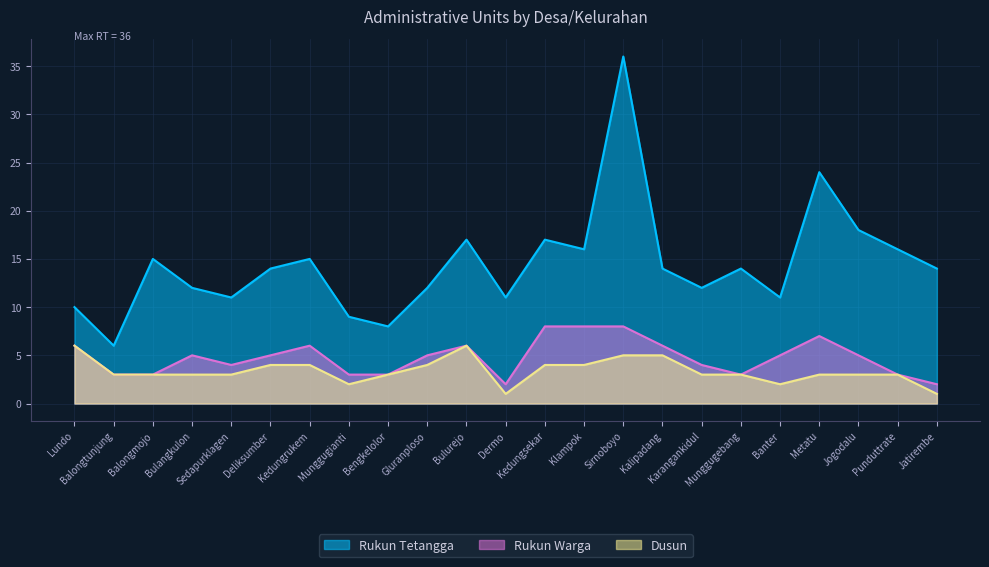

Which series changed the most between Klampok and Kalipadang?

Rukun Tetangga